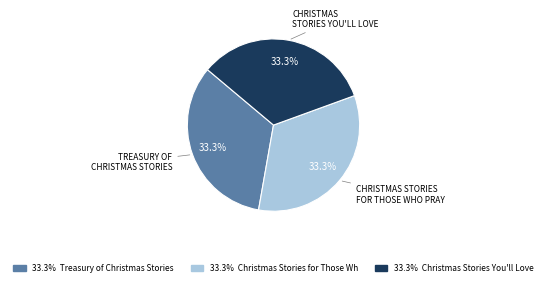

Does any single category account for the majority?

No